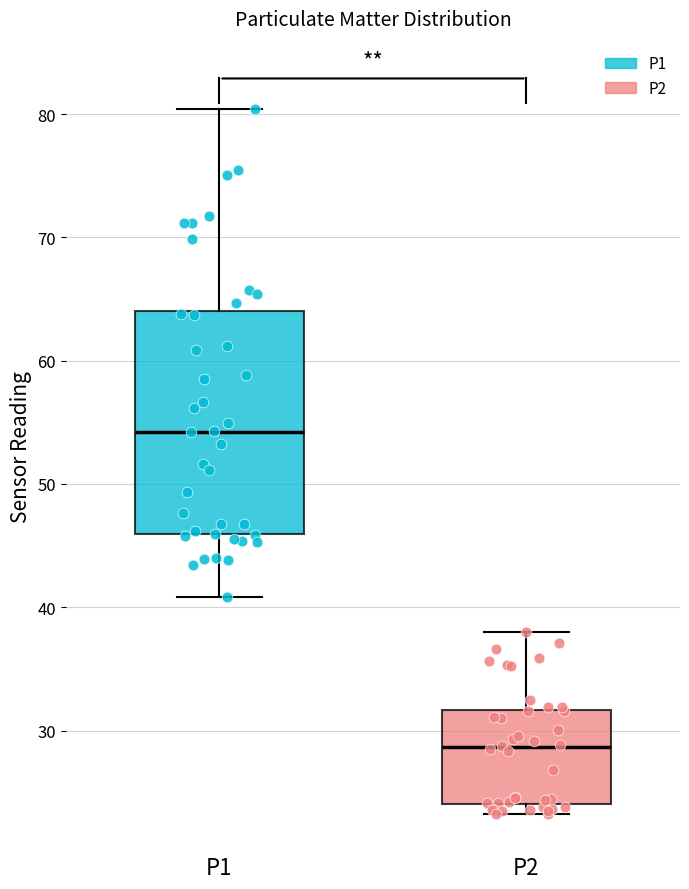

Reading left to right, read every box against the y-axis: the position of its median line, the range the box covers, and the ends of its whiskers. The values are not printed on the chart, so give them approximately, as read against the axis.

P1: median 54, box 46 to 64, whiskers 41 to 80
P2: median 29, box 24 to 32, whiskers 23 to 38